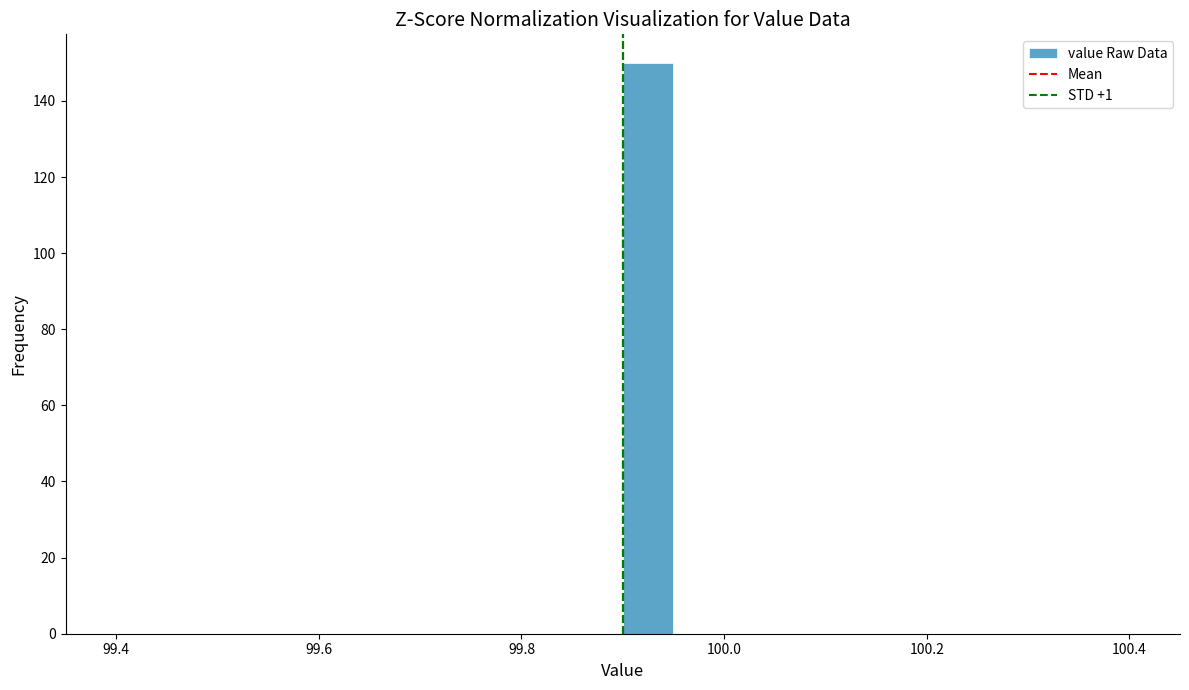

Read against the x-axis, roughly where is the centre of the tallest bar?

99.92